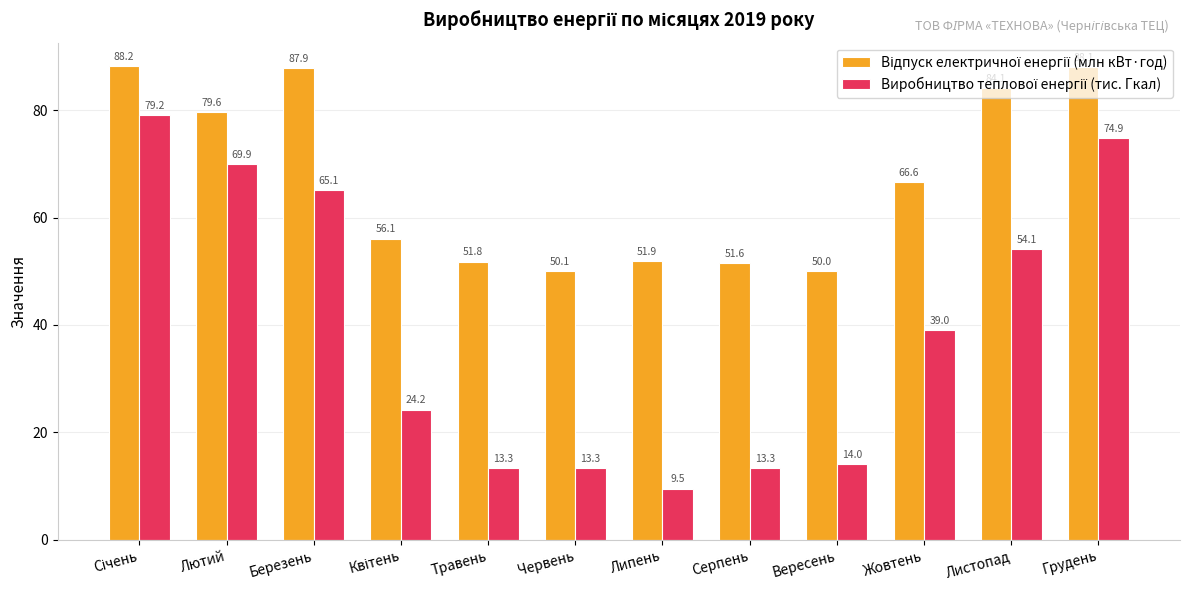

How many distinct data groups are displayed?

2